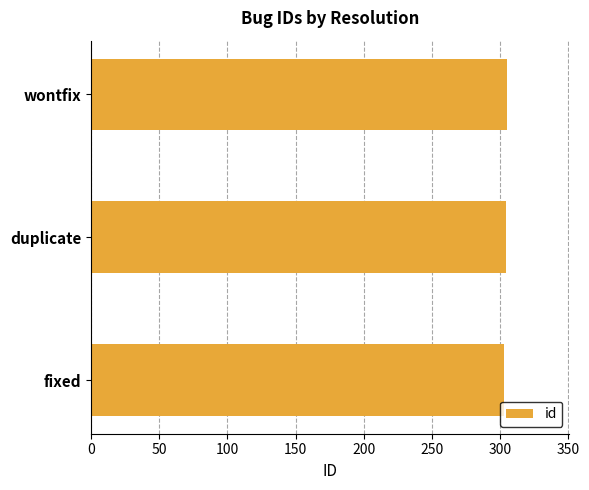

What is the minimum value shown in the chart?

303